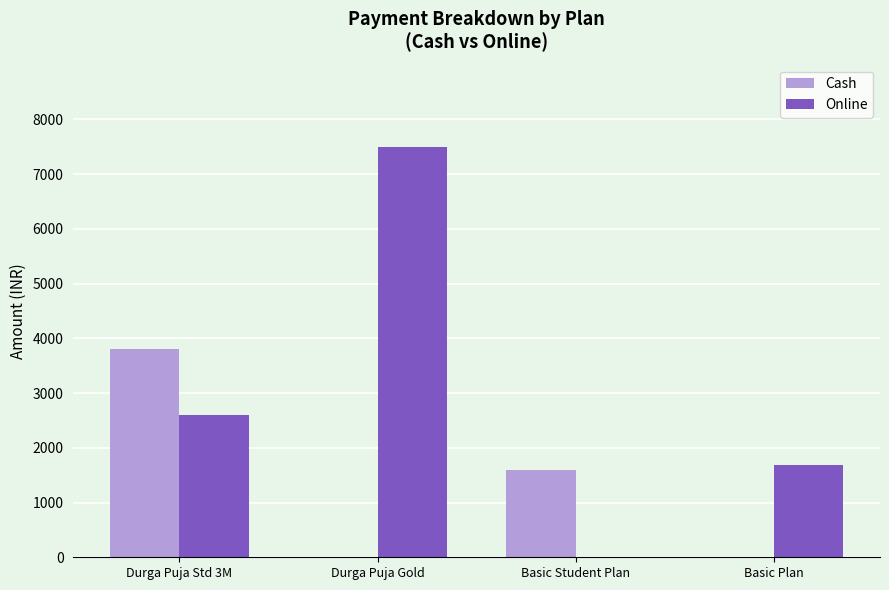

Reading right to left, list all the values displayed in this chart.

Cash: Basic Plan=0	Basic Student Plan=1600	Durga Puja Gold=0	Durga Puja Std 3M=3800
Online: Basic Plan=1680	Basic Student Plan=0	Durga Puja Gold=7499	Durga Puja Std 3M=2598